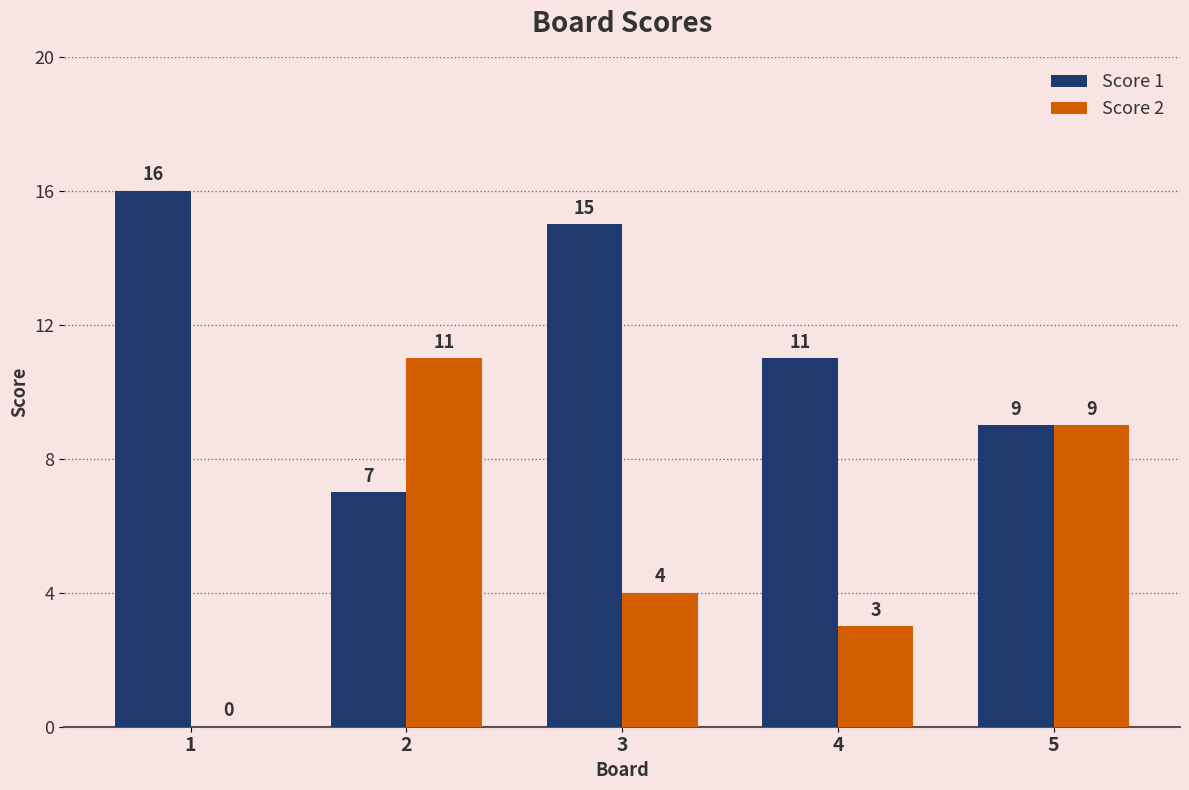

The value of Score 1 at 4 is 16. True or false?

False